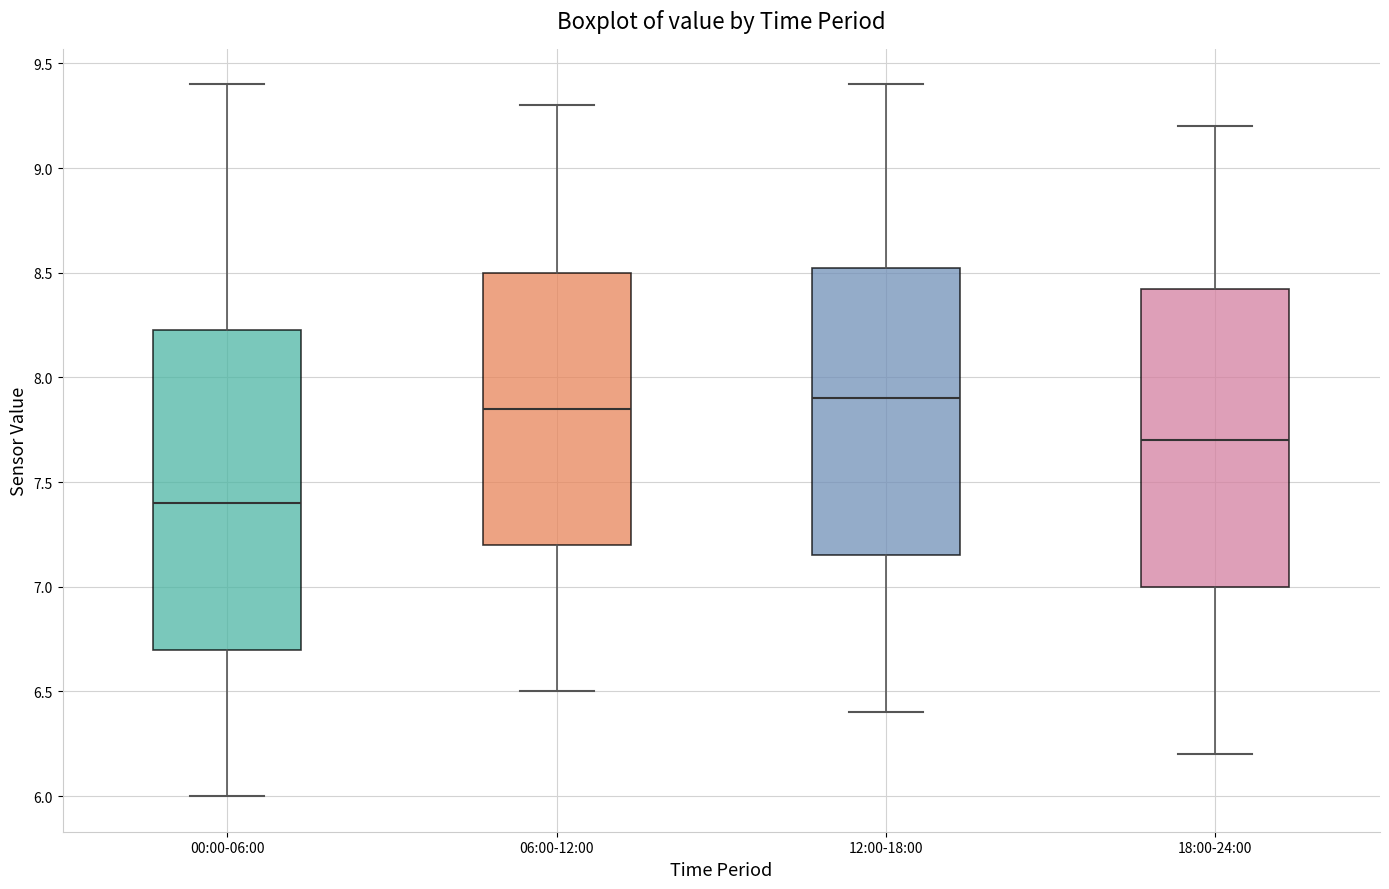

Reading left to right, transcribe this box plot: for each box, give where its median line is, the range the box spans, and where its two whiskers end, as read against the y-axis. The values are not printed on the chart, so give them approximately, as read against the axis.

00:00-06:00: median 7.40, box 6.70 to 8.25, whiskers 6.00 to 9.40
06:00-12:00: median 7.85, box 7.20 to 8.50, whiskers 6.50 to 9.30
12:00-18:00: median 7.90, box 7.15 to 8.55, whiskers 6.40 to 9.40
18:00-24:00: median 7.70, box 7.00 to 8.45, whiskers 6.20 to 9.20